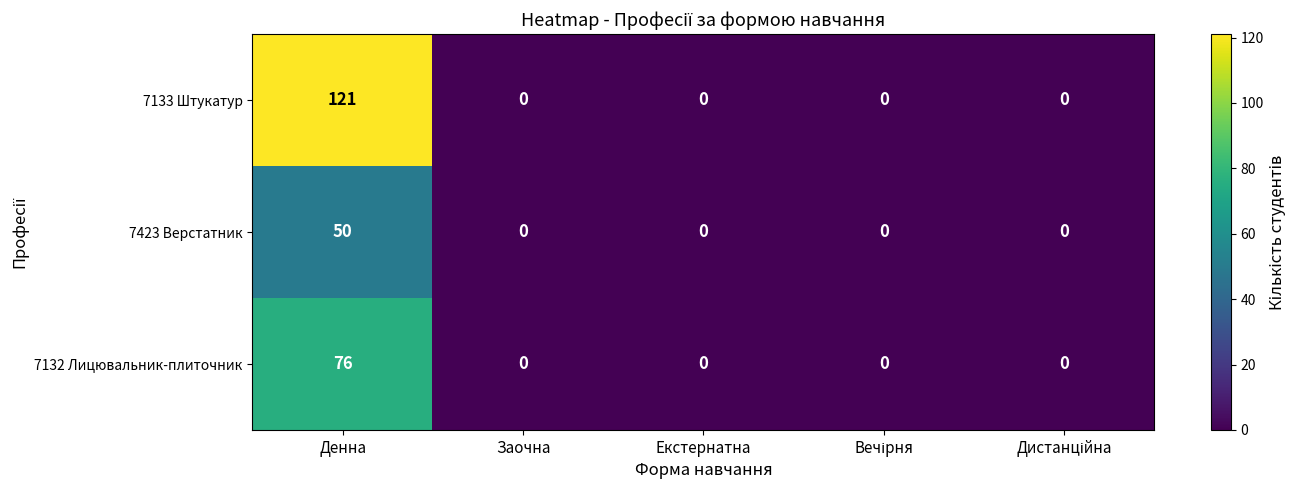

The value of 7423 Верстатник at Заочна is 0. True or false?

True